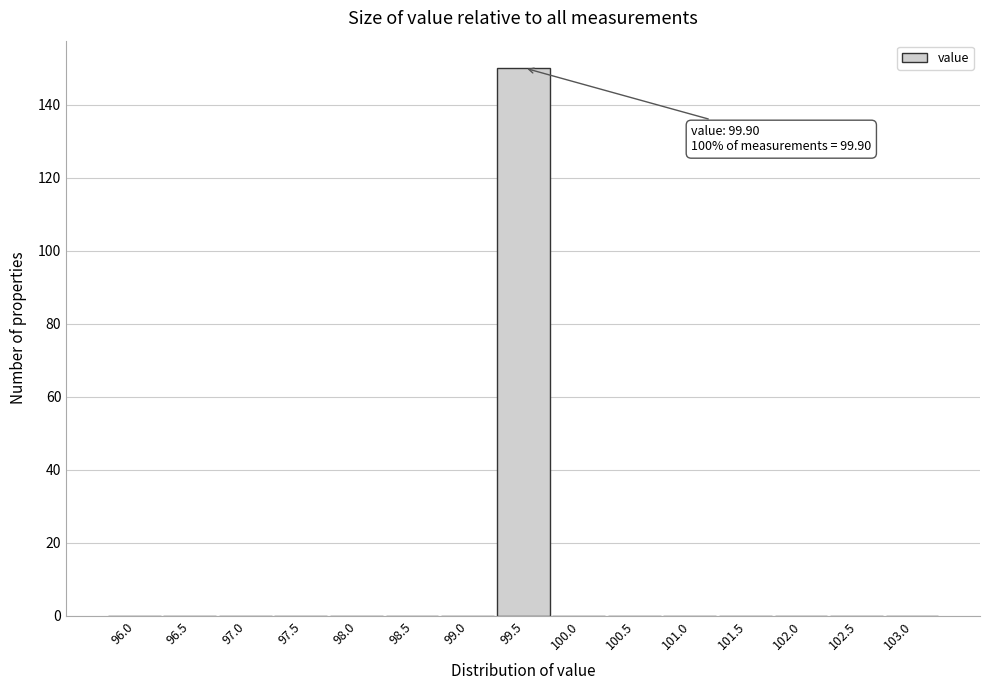

Reading left to right, what are all the values shown in this chart?

96.0=0	96.5=0	97.0=0	97.5=0	98.0=0	98.5=0	99.0=0	99.5=150	100.0=0	100.5=0	101.0=0	101.5=0	102.0=0	102.5=0	103.0=0